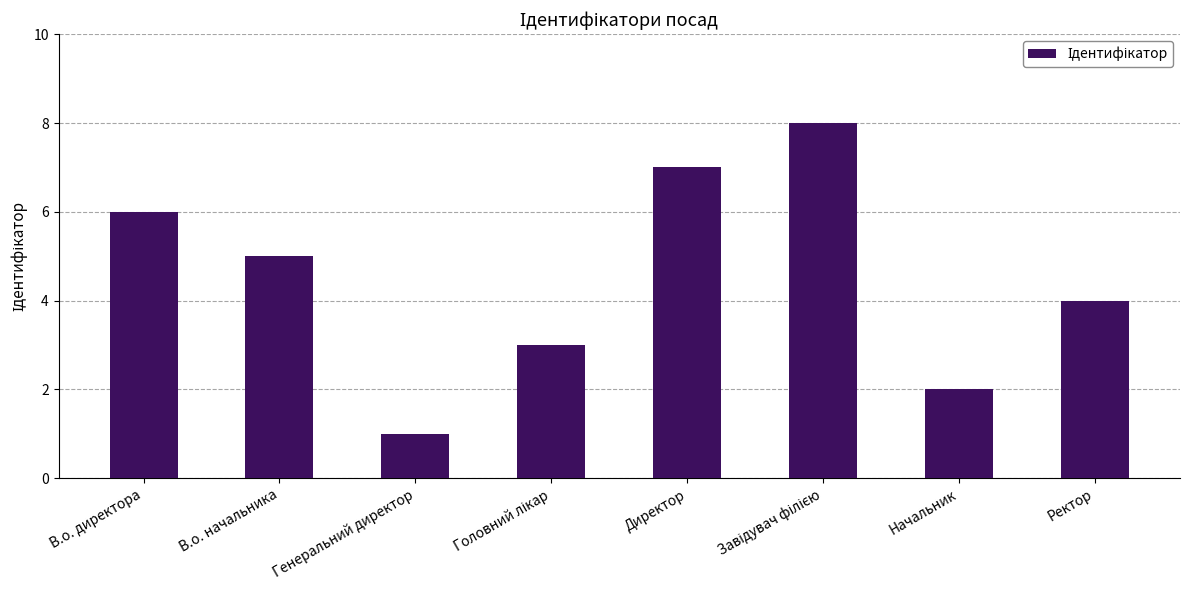

How many categories are shown in the chart?

8